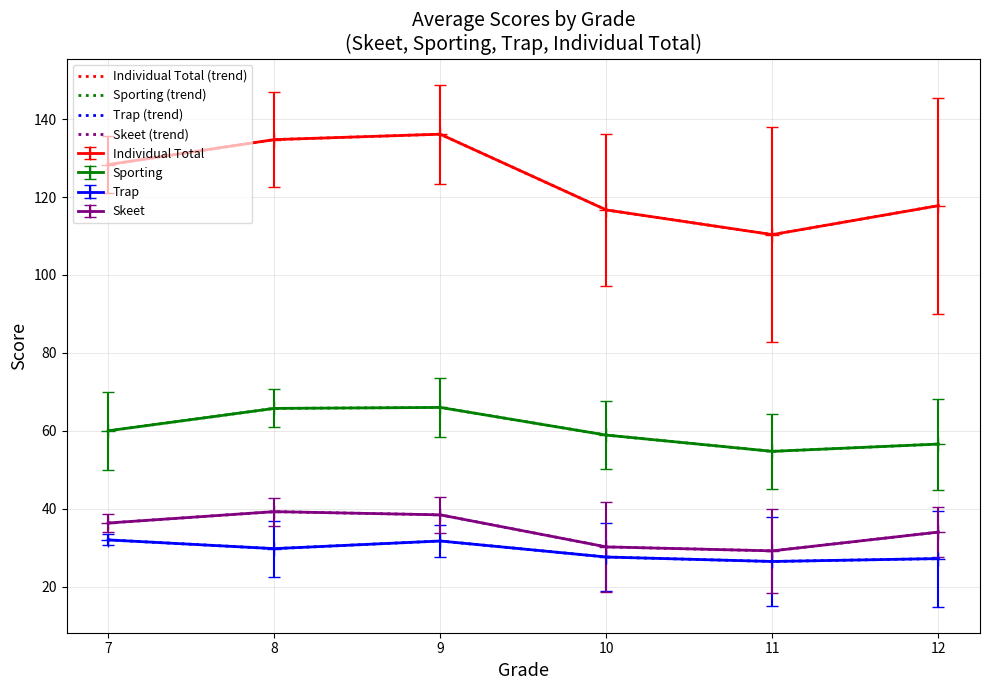

Reading left to right, extract all data points from this chart.

Individual Total (trend): 7=128.3	8=134.8	9=136.1	10=116.7	11=110.4	12=117.8
Sporting (trend): 7=60.0	8=65.8	9=66.0	10=58.9	11=54.7	12=56.6
Trap (trend): 7=32.0	8=29.8	9=31.7	10=27.6	11=26.5	12=27.2
Skeet (trend): 7=36.3	8=39.2	9=38.4	10=30.2	11=29.2	12=34.0